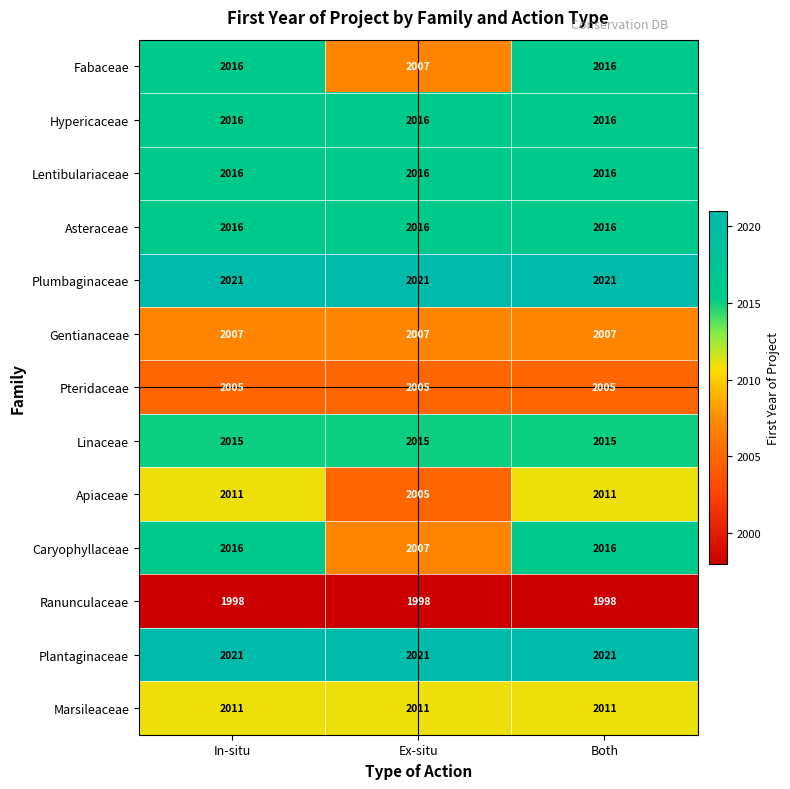

What is the smallest value displayed?

1998